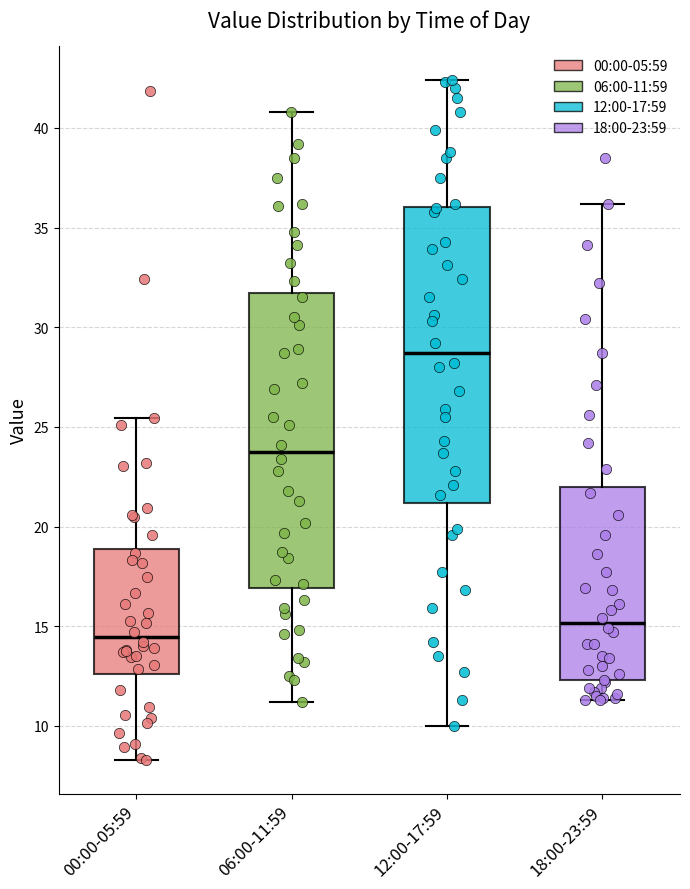

Which box has the highest median line?

12:00-17:59